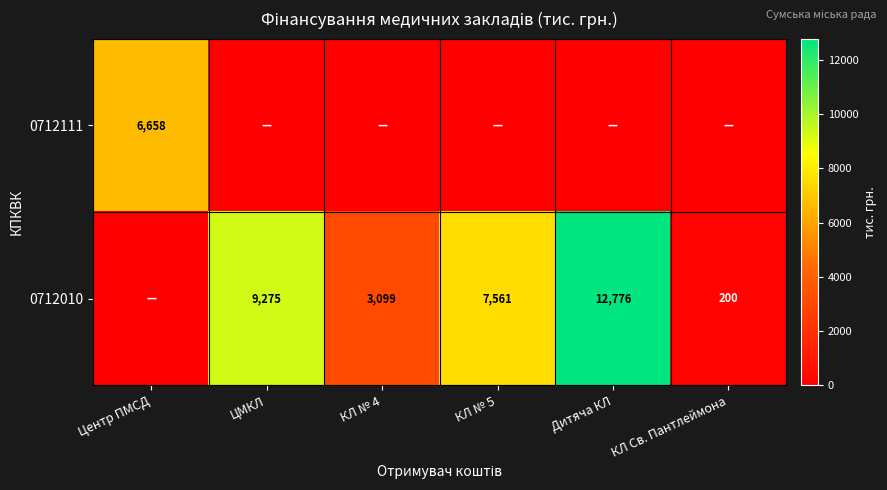

Between КЛ № 5 and Центр ПМСД, which is larger?

Центр ПМСД